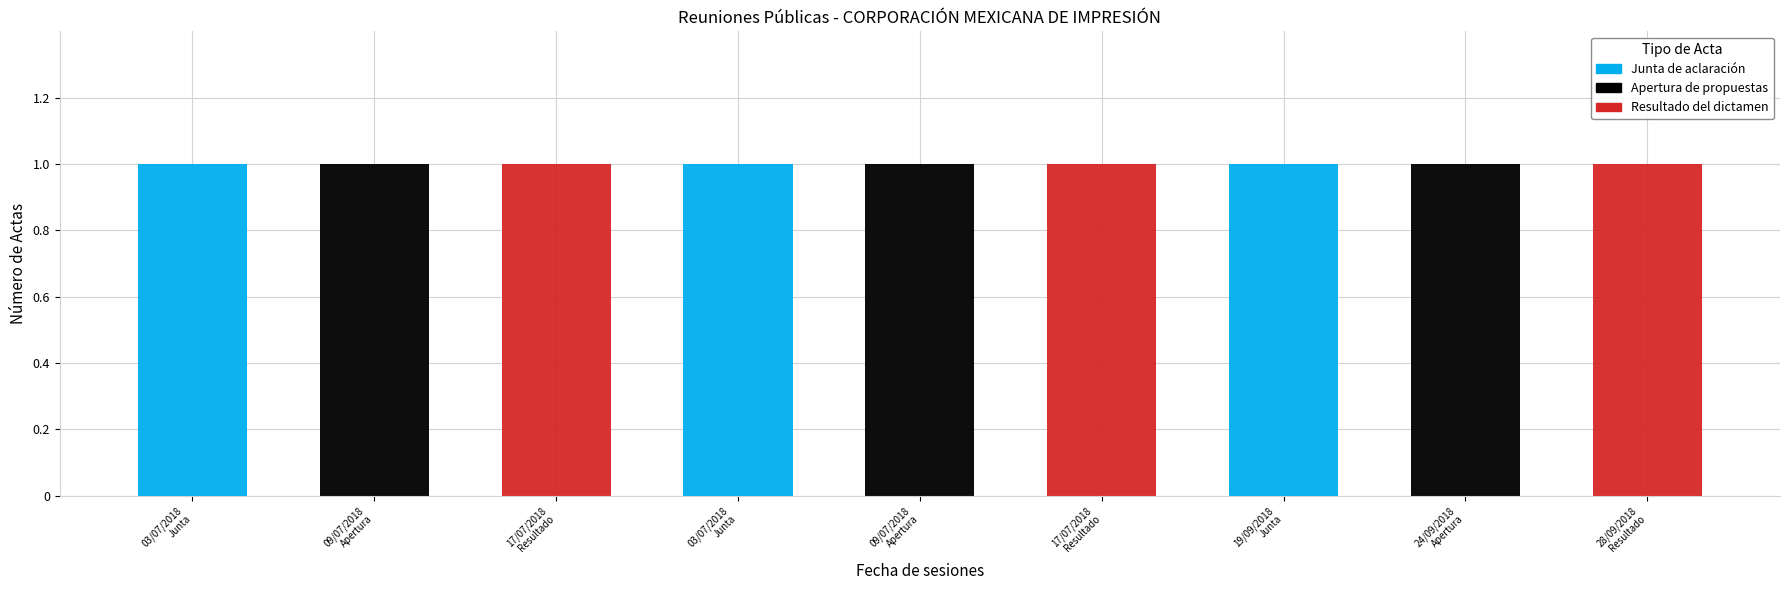

What are all the series names shown in the legend?

Junta de aclaración, Apertura de propuestas, Resultado del dictamen